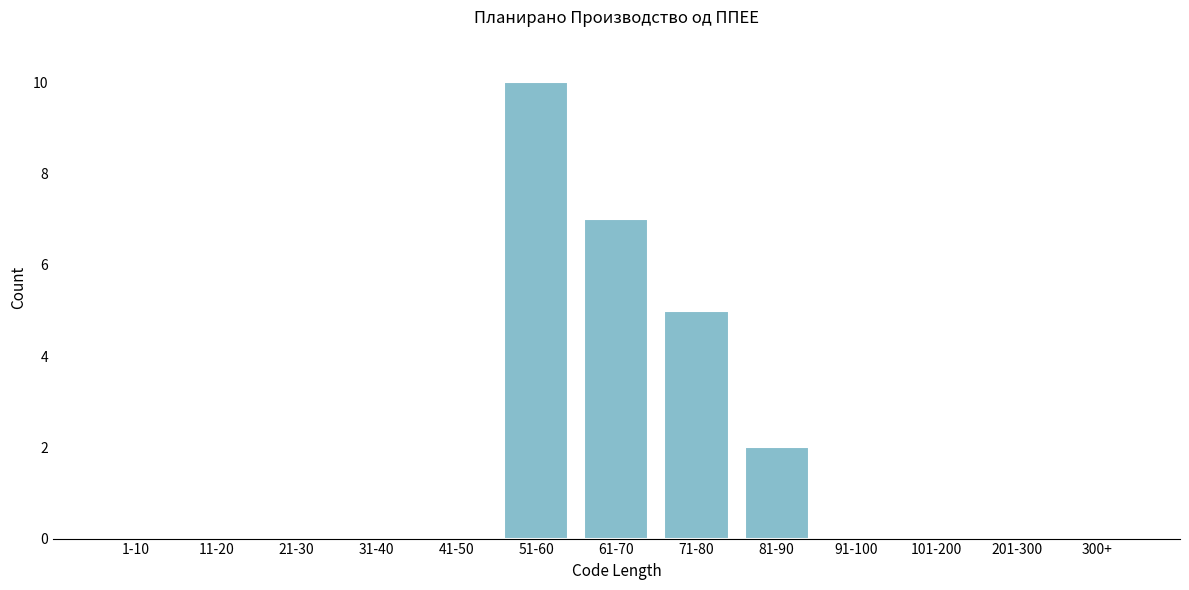

Reading left to right, transcribe all the data shown in this chart.

1-10=0	11-20=0	21-30=0	31-40=0	41-50=0	51-60=10	61-70=7	71-80=5	81-90=2	91-100=0	101-200=0	201-300=0	300+=0